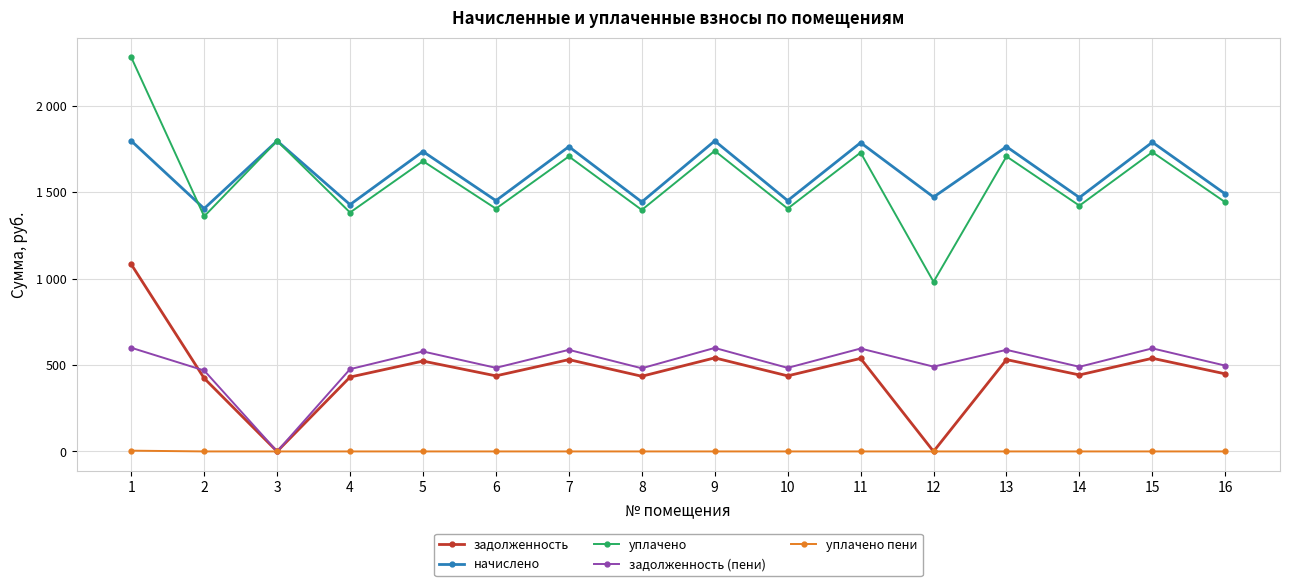

What are all the series names shown in the legend?

задолженность, начислено, уплачено, задолженность (пени), уплачено пени